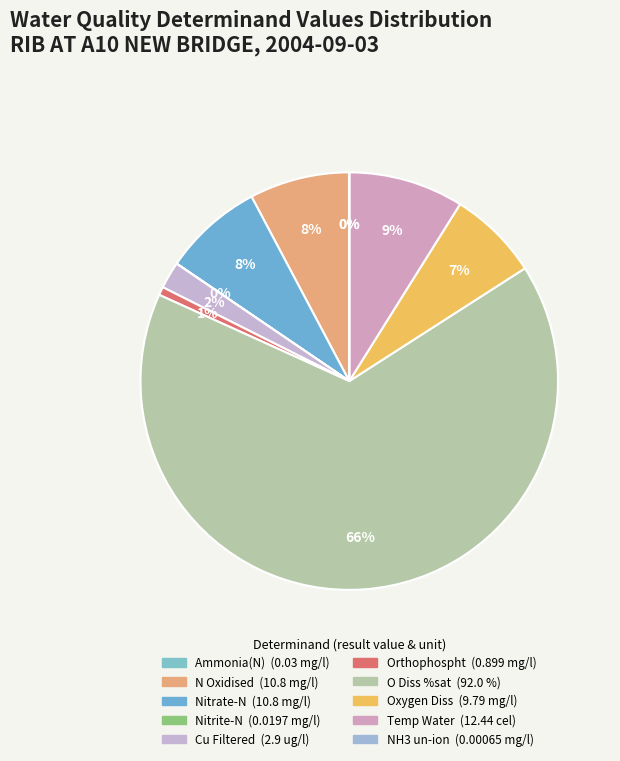

Is there a majority slice in this chart?

Yes